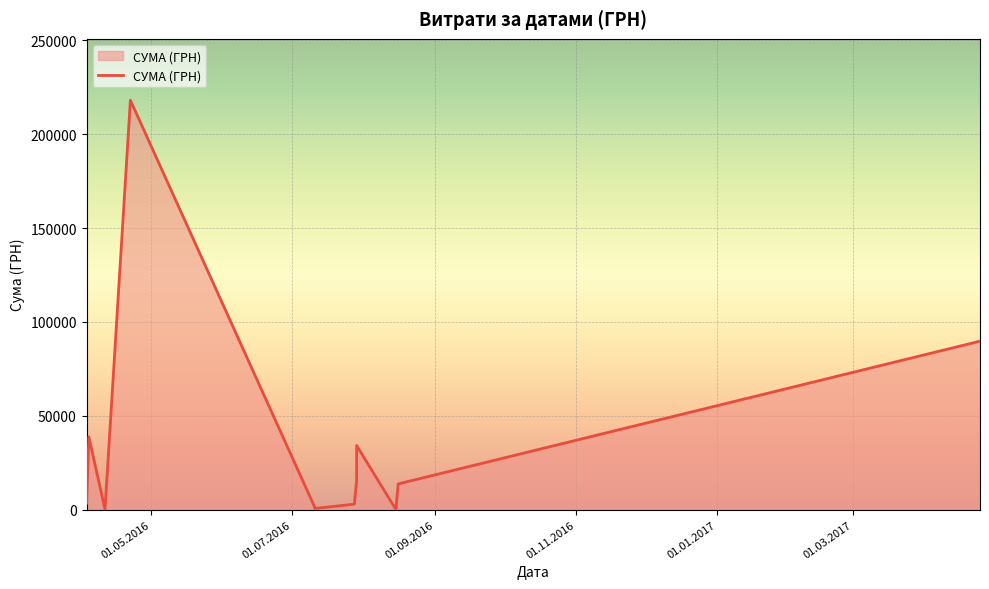

What is the value of the 5th point from the left?

15480.0